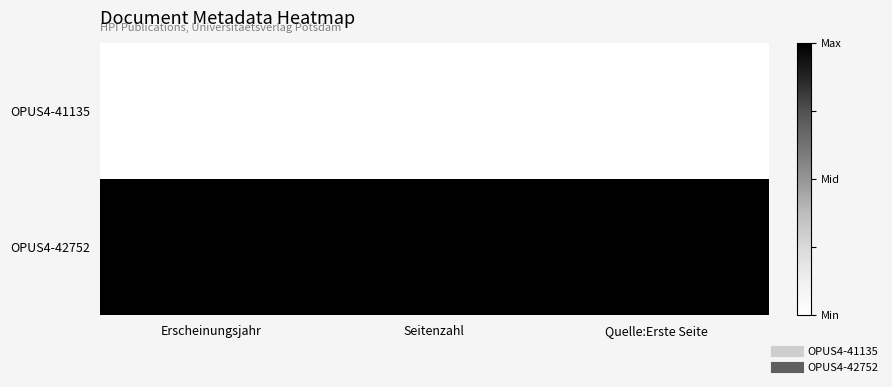

Which series has the largest total across all categories?

OPUS4-42752